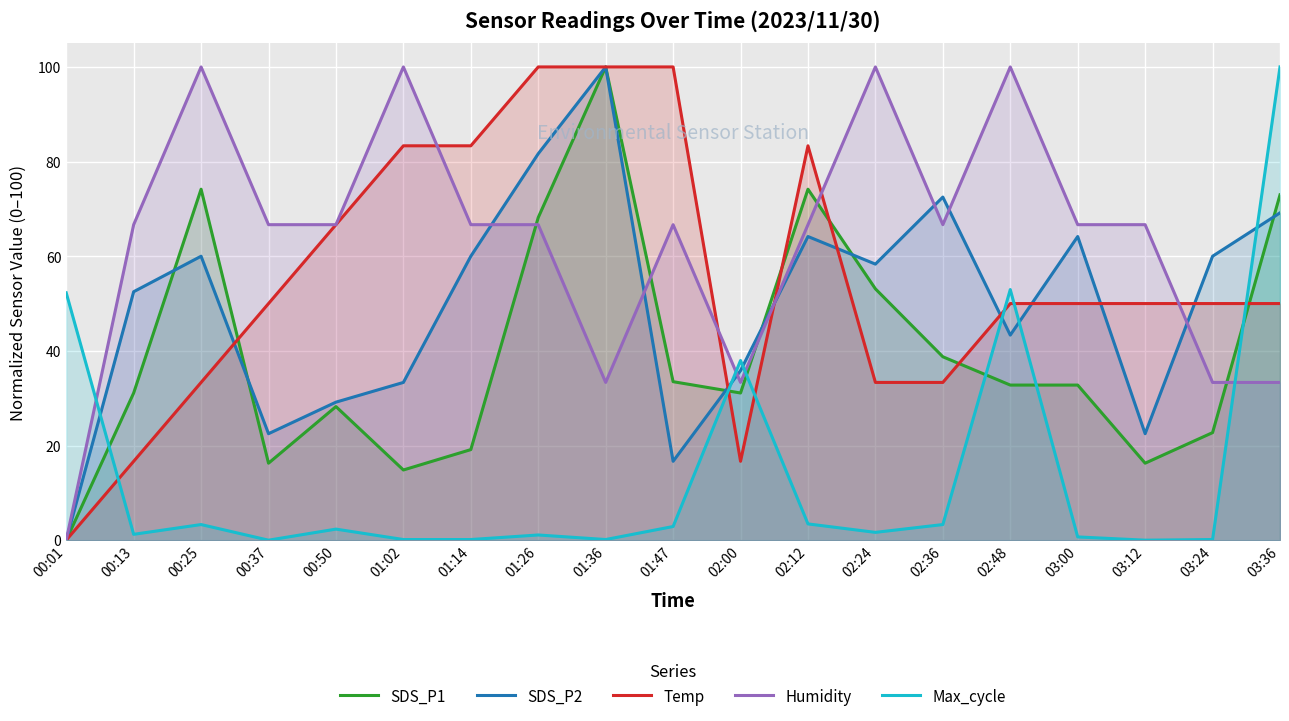

How many data points in Humidity are above 66?

14